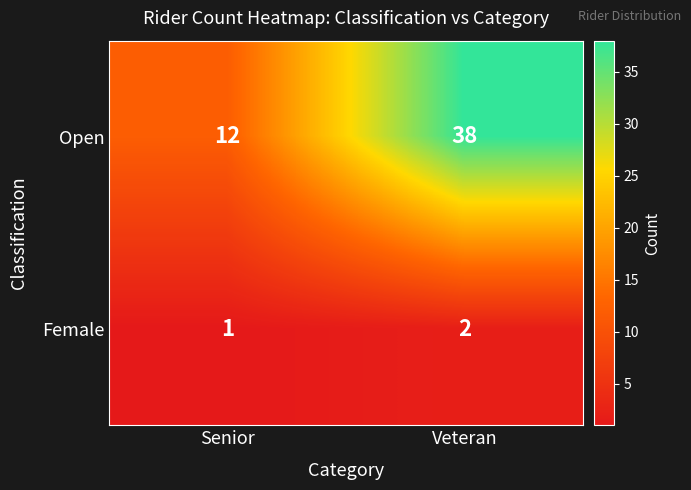

What is the highest value of the Open series?

38